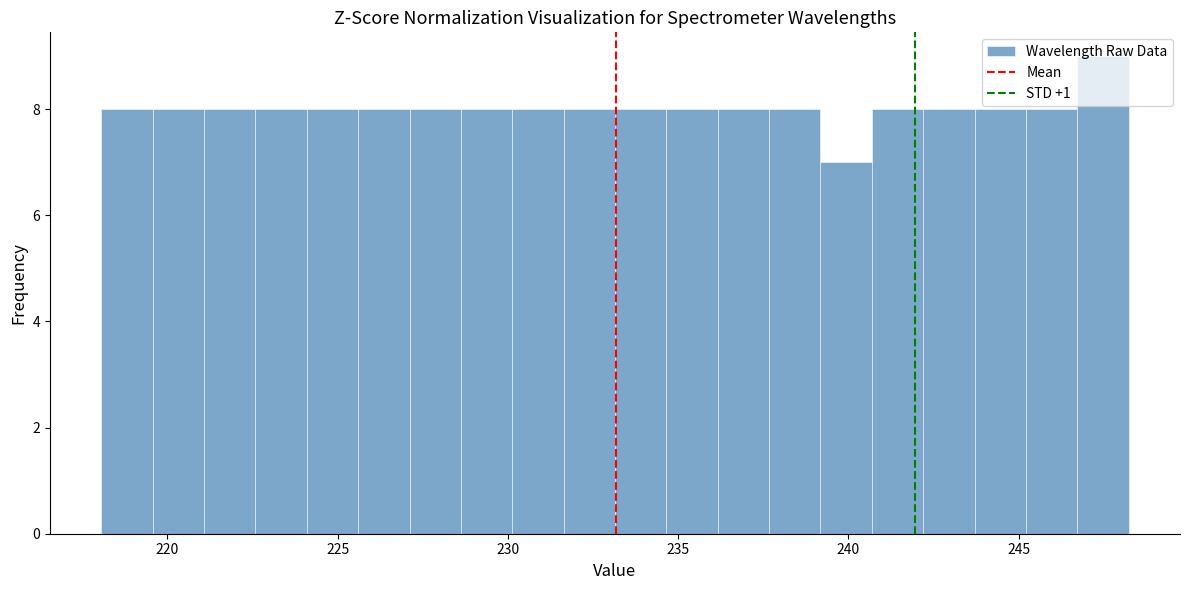

Read against the x-axis, roughly where is the centre of the tallest bar?

247.5